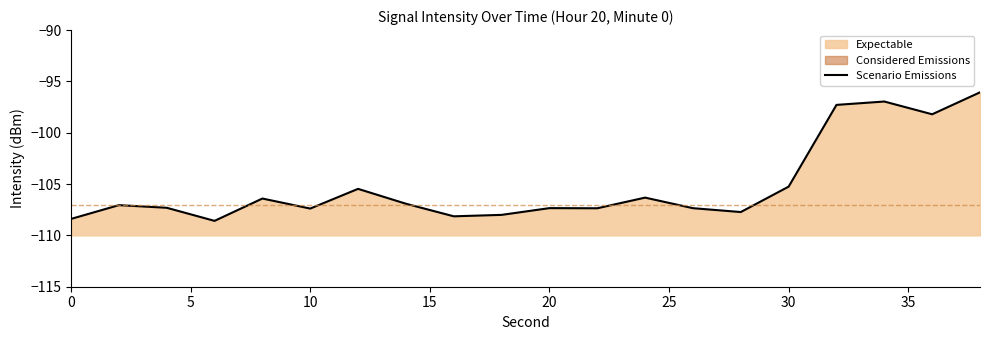

Reading right to left, extract all data points from this chart.

-96.1	-98.2	-97.0	-97.3	-105.3	-107.7	-107.3	-106.3	-107.4	-107.3	-108.0	-108.1	-106.9	-105.5	-107.4	-106.4	-108.6	-107.3	-107.1	-108.4